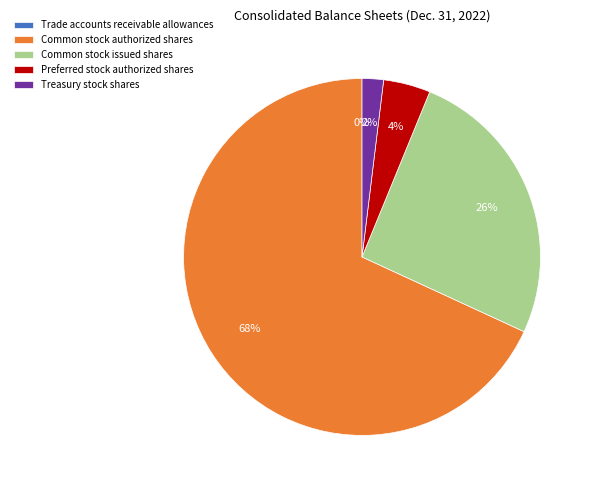

Which has a higher value, Treasury stock shares or Common stock authorized shares?

Common stock authorized shares